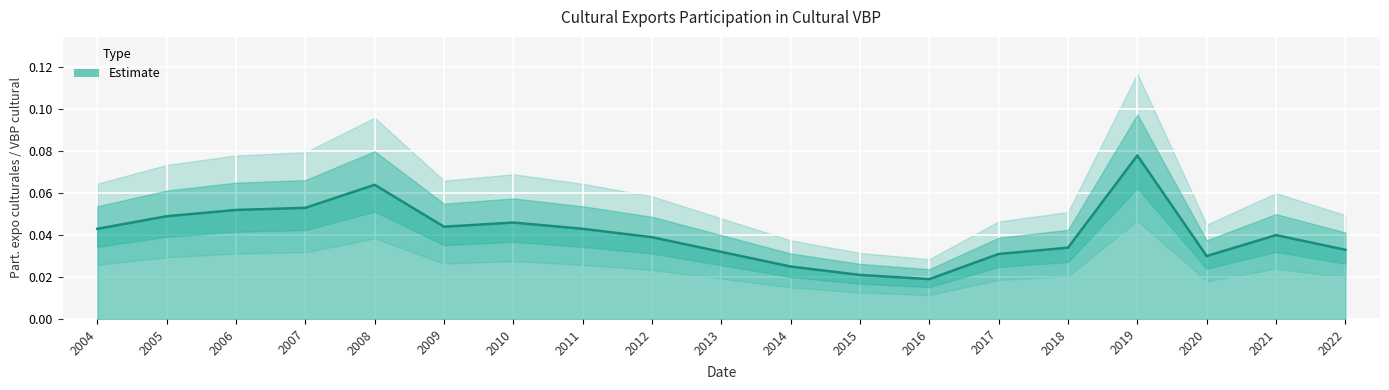

Reading left to right, what are all the values shown in this chart?

2004=0.0	2005=0.0	2006=0.1	2007=0.1	2008=0.1	2009=0.0	2010=0.0	2011=0.0	2012=0.0	2013=0.0	2014=0.0	2015=0.0	2016=0.0	2017=0.0	2018=0.0	2019=0.1	2020=0.0	2021=0.0	2022=0.0